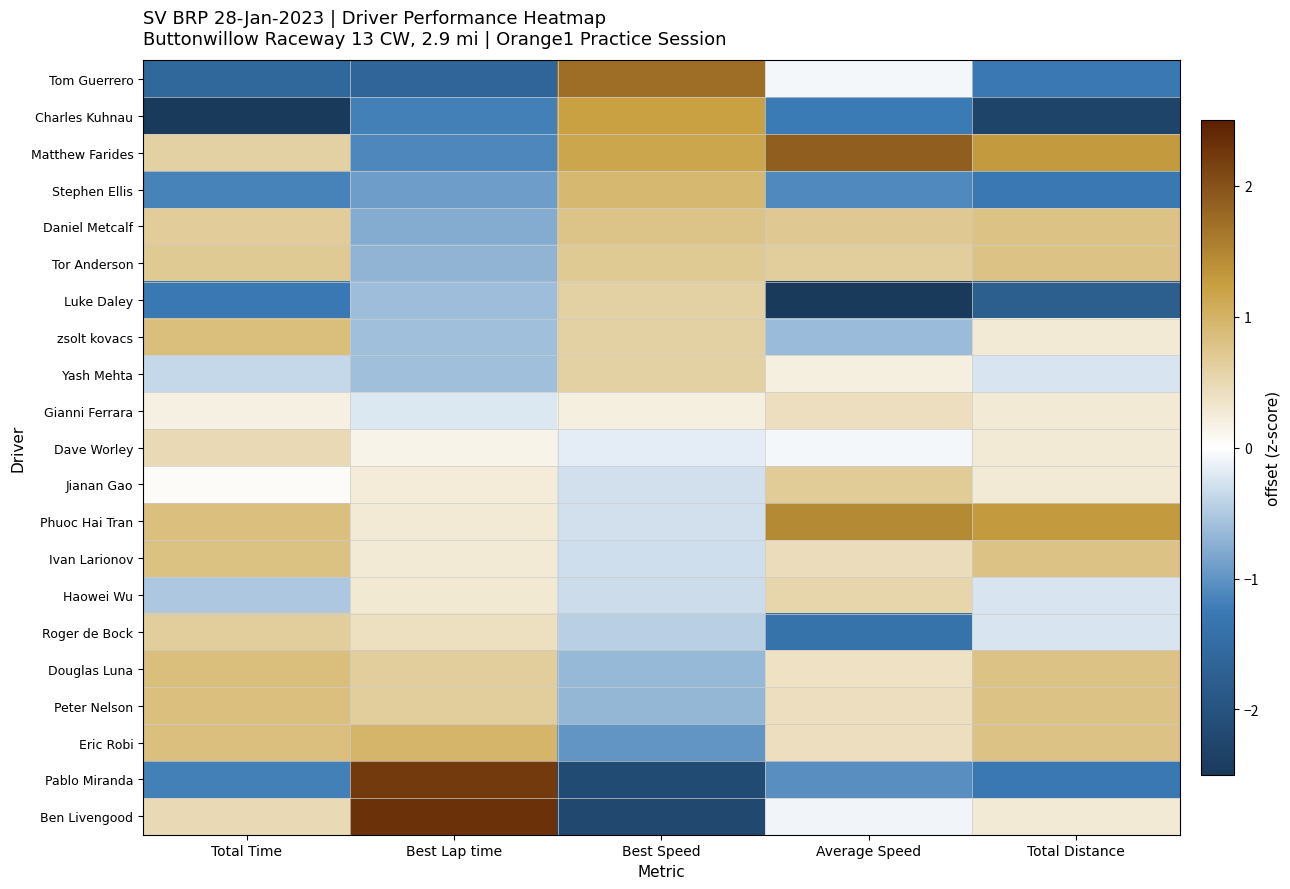

Reading left to right, list all the values displayed in this chart.

Tom Guerrero: Total Time=-1.6	Best Lap time=-1.6	Best Speed=1.7	Average Speed=-0.1	Total Distance=-1.3
Charles Kuhnau: Total Time=-2.7	Best Lap time=-1.2	Best Speed=1.2	Average Speed=-1.2	Total Distance=-2.3
Matthew Farides: Total Time=0.6	Best Lap time=-1.1	Best Speed=1.2	Average Speed=1.9	Total Distance=1.3
Stephen Ellis: Total Time=-1.2	Best Lap time=-0.9	Best Speed=0.9	Average Speed=-1.1	Total Distance=-1.3
Daniel Metcalf: Total Time=0.7	Best Lap time=-0.8	Best Speed=0.8	Average Speed=0.7	Total Distance=0.8
Tor Anderson: Total Time=0.7	Best Lap time=-0.7	Best Speed=0.7	Average Speed=0.6	Total Distance=0.8
Luke Daley: Total Time=-1.3	Best Lap time=-0.6	Best Speed=0.6	Average Speed=-2.6	Total Distance=-1.8
zsolt kovacs: Total Time=0.9	Best Lap time=-0.6	Best Speed=0.6	Average Speed=-0.6	Total Distance=0.3
Yash Mehta: Total Time=-0.4	Best Lap time=-0.6	Best Speed=0.6	Average Speed=0.2	Total Distance=-0.2
Gianni Ferrara: Total Time=0.2	Best Lap time=-0.2	Best Speed=0.2	Average Speed=0.4	Total Distance=0.3
Dave Worley: Total Time=0.5	Best Lap time=0.1	Best Speed=-0.2	Average Speed=-0.1	Total Distance=0.3
Jianan Gao: Total Time=0.1	Best Lap time=0.3	Best Speed=-0.3	Average Speed=0.7	Total Distance=0.3
Phuoc Hai Tran: Total Time=0.8	Best Lap time=0.3	Best Speed=-0.3	Average Speed=1.5	Total Distance=1.3
Ivan Larionov: Total Time=0.8	Best Lap time=0.3	Best Speed=-0.3	Average Speed=0.4	Total Distance=0.8
Haowei Wu: Total Time=-0.5	Best Lap time=0.3	Best Speed=-0.3	Average Speed=0.5	Total Distance=-0.2
Roger de Bock: Total Time=0.6	Best Lap time=0.4	Best Speed=-0.4	Average Speed=-1.4	Total Distance=-0.2
Douglas Luna: Total Time=0.9	Best Lap time=0.6	Best Speed=-0.7	Average Speed=0.4	Total Distance=0.8
Peter Nelson: Total Time=0.8	Best Lap time=0.6	Best Speed=-0.7	Average Speed=0.4	Total Distance=0.8
Eric Robi: Total Time=0.8	Best Lap time=1.0	Best Speed=-1.0	Average Speed=0.4	Total Distance=0.8
Pablo Miranda: Total Time=-1.2	Best Lap time=2.2	Best Speed=-2.2	Average Speed=-1.0	Total Distance=-1.3
Ben Livengood: Total Time=0.5	Best Lap time=2.3	Best Speed=-2.2	Average Speed=-0.1	Total Distance=0.3